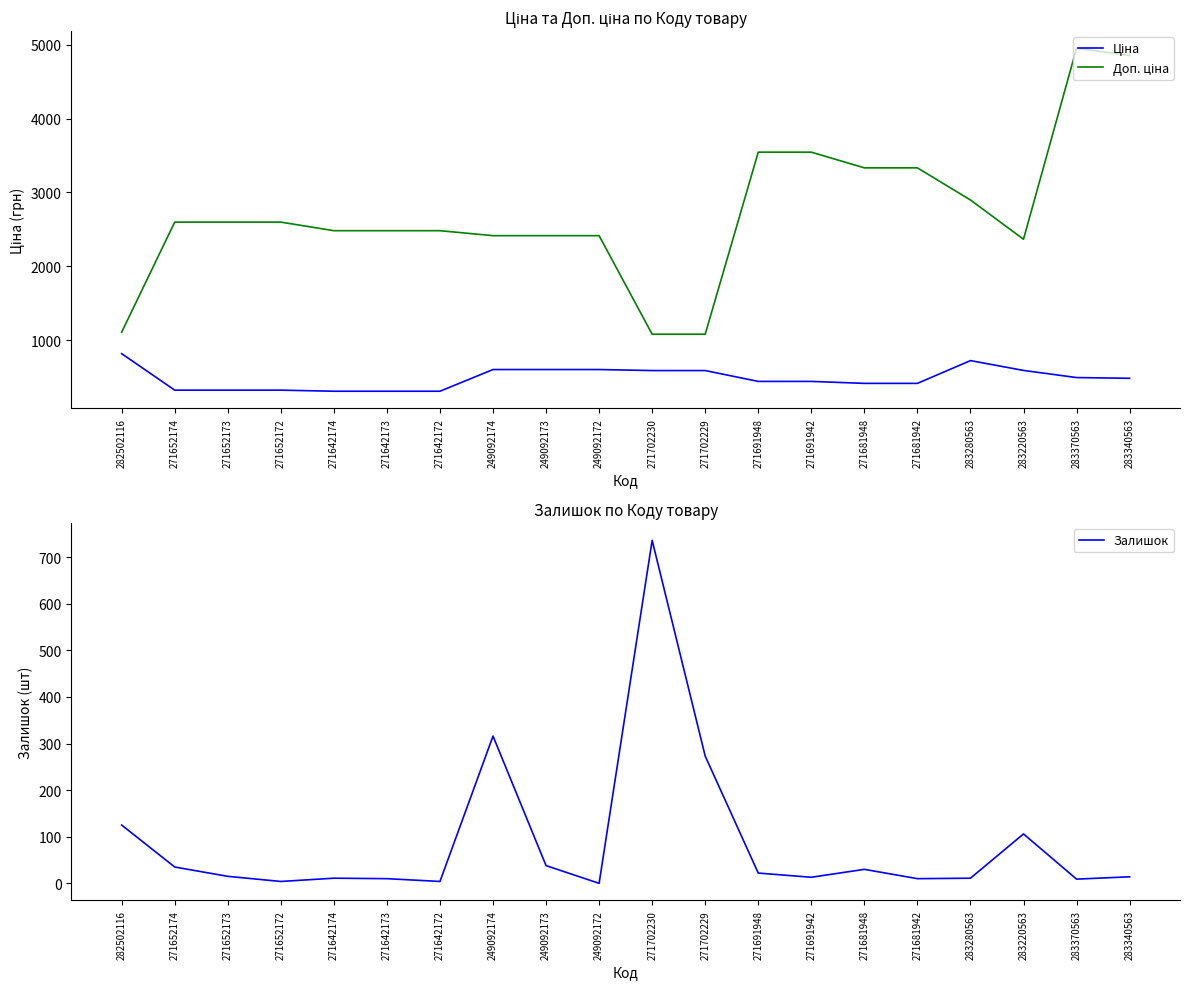

What is the total value across all series at 249092174?

3334.6